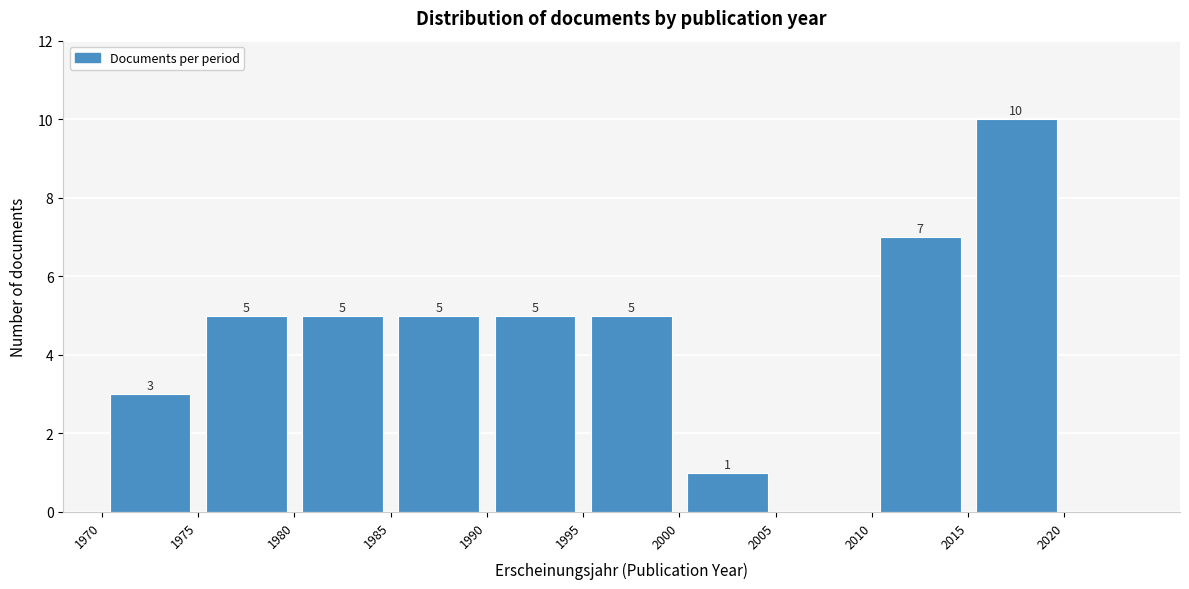

Over which range of the x-axis is the bar tallest?

2015 to 2020